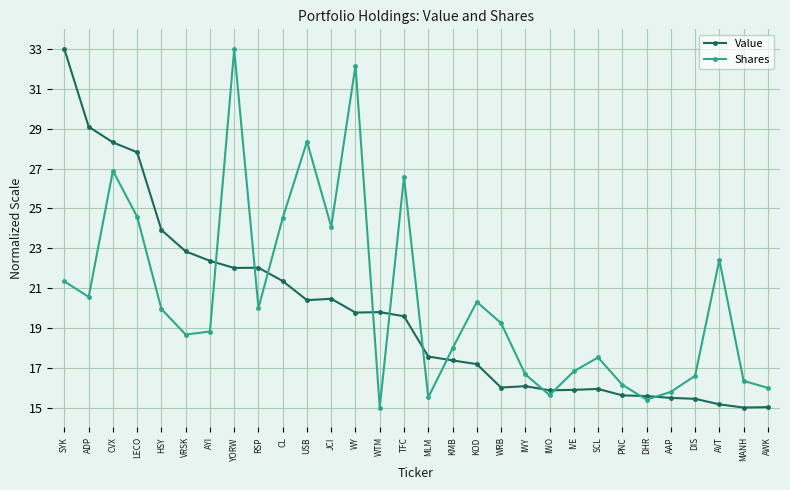

What value does the Shares series have at AYI?

18.8